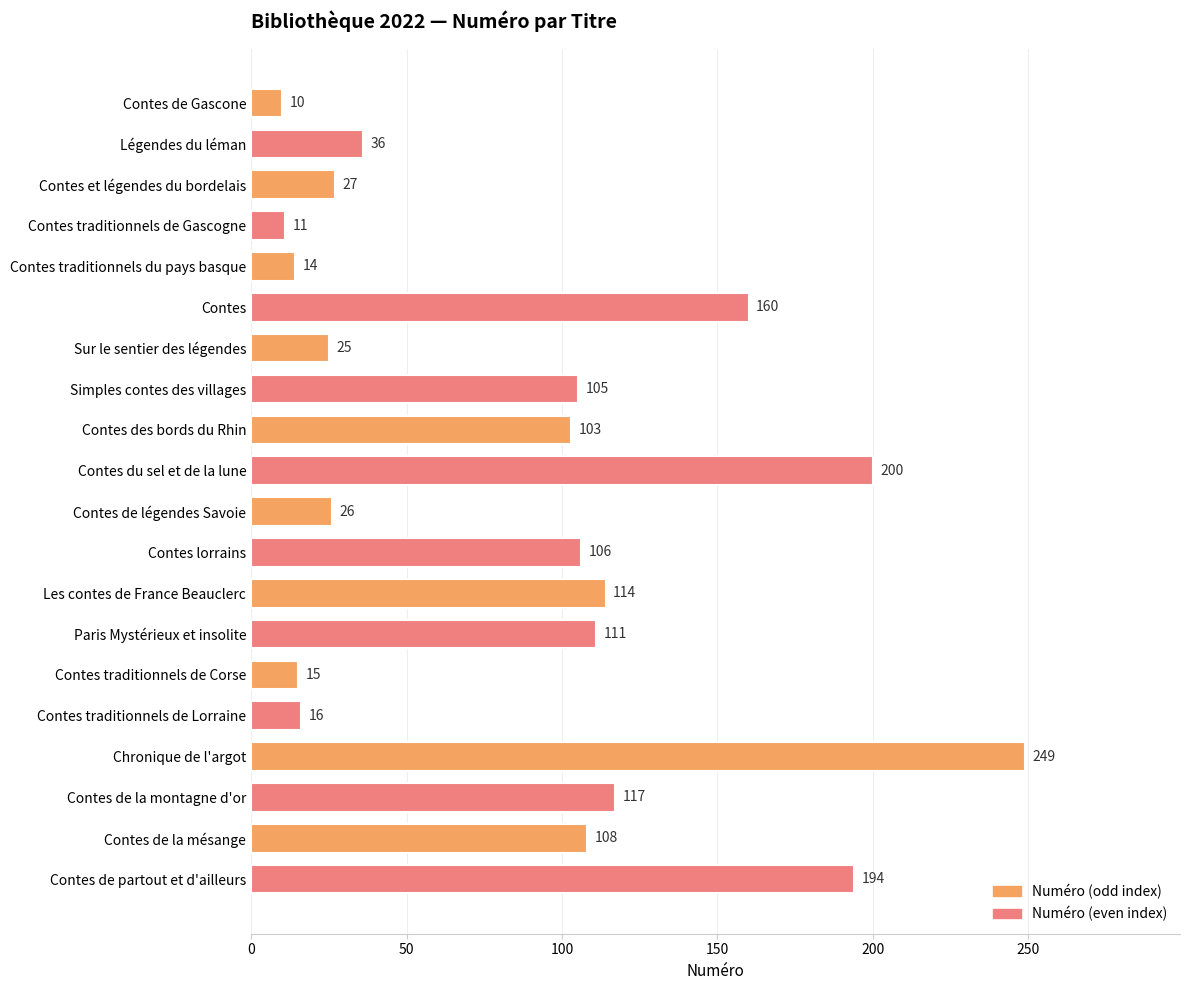

What is the value of the 12th bar from the top?

106